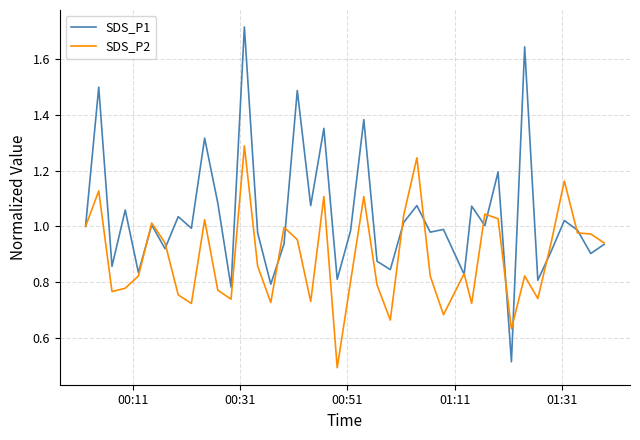

How many distinct data groups are displayed?

2